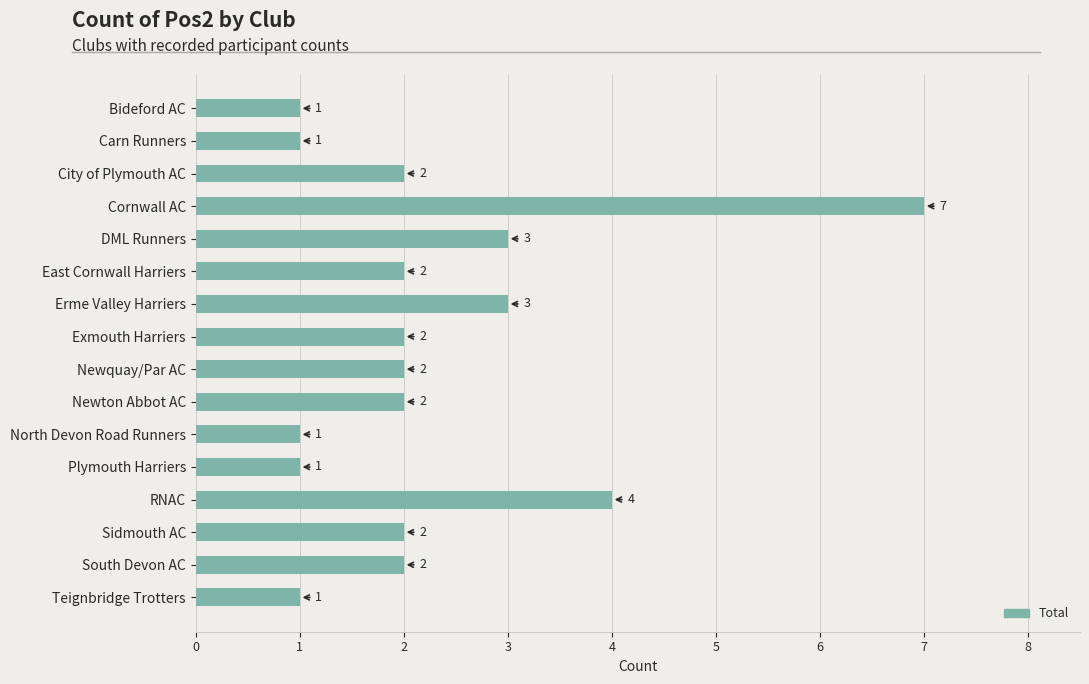

Which label corresponds to the largest value in the chart?

Cornwall AC